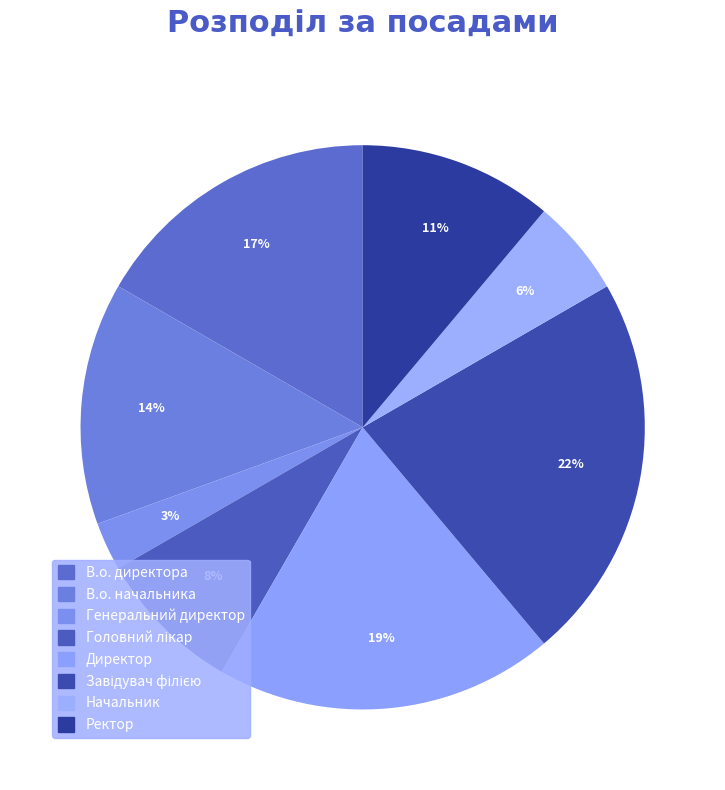

To the nearest percent, what is the difference between the largest and smallest slice percentages?

19%